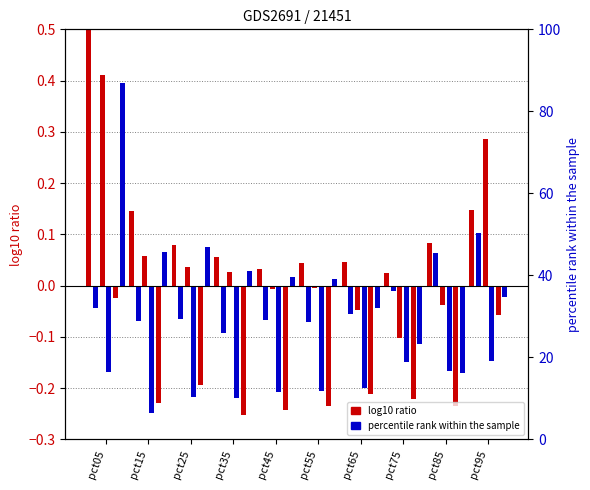

True or false: Mar has a value of -0.0 at pct55.

False